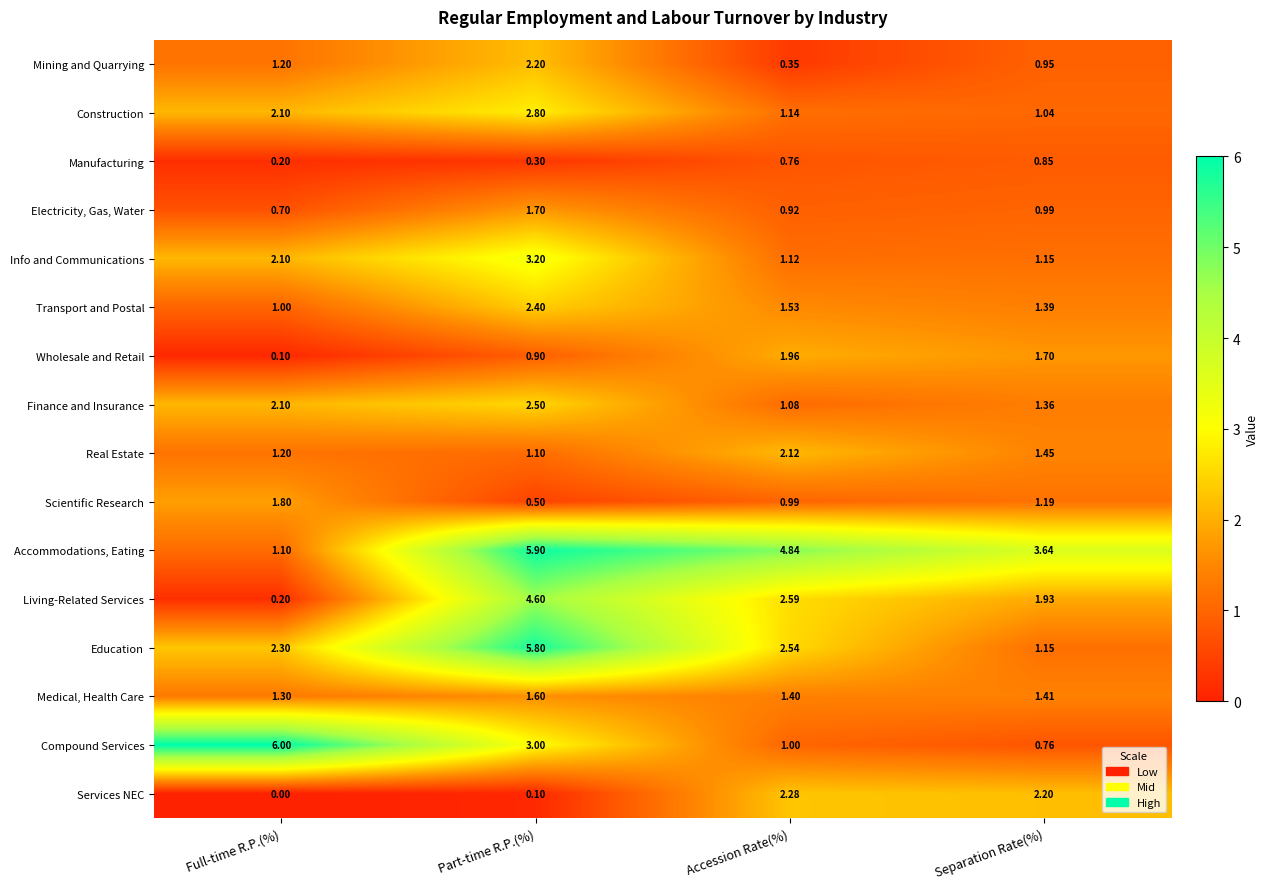

Between Part-time R.P.(%) and Separation Rate(%), which series saw the biggest shift?

Education